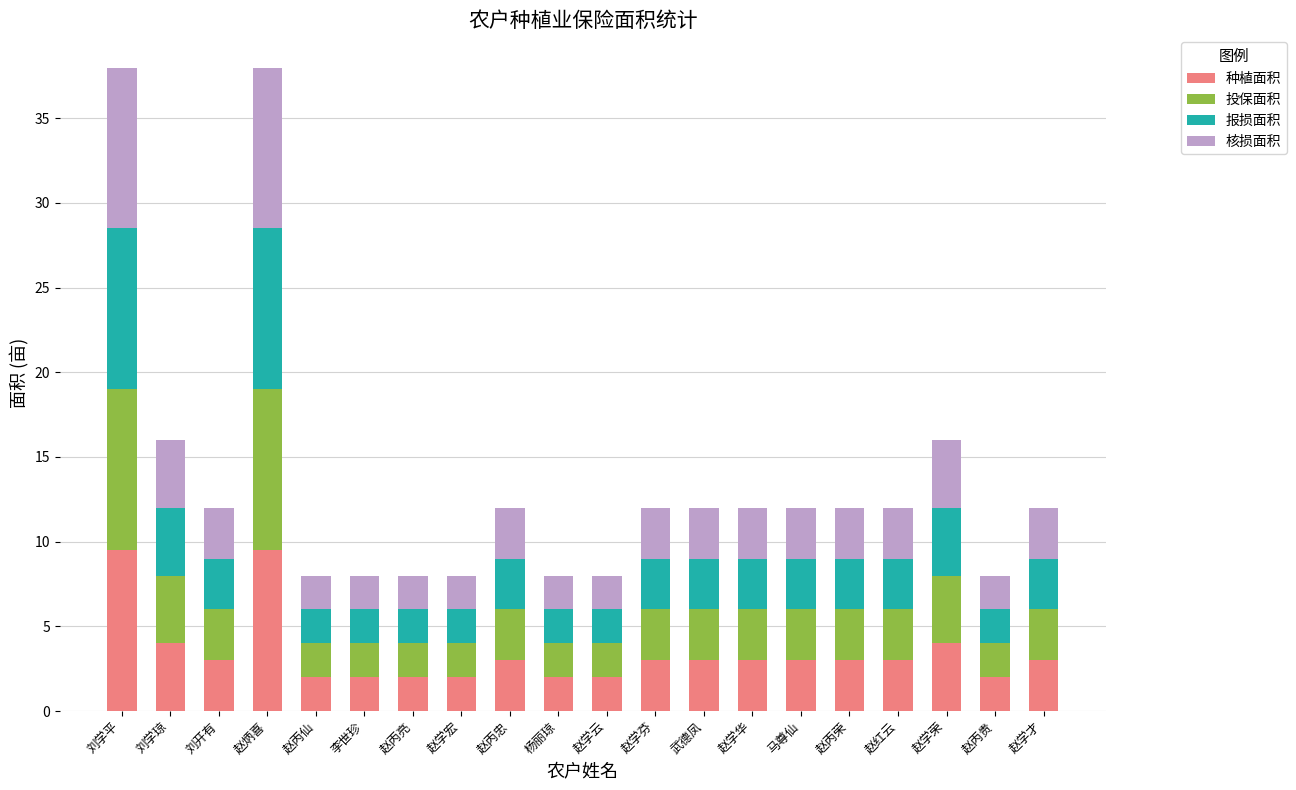

What is the total value across all series at 刘开有?

12.0